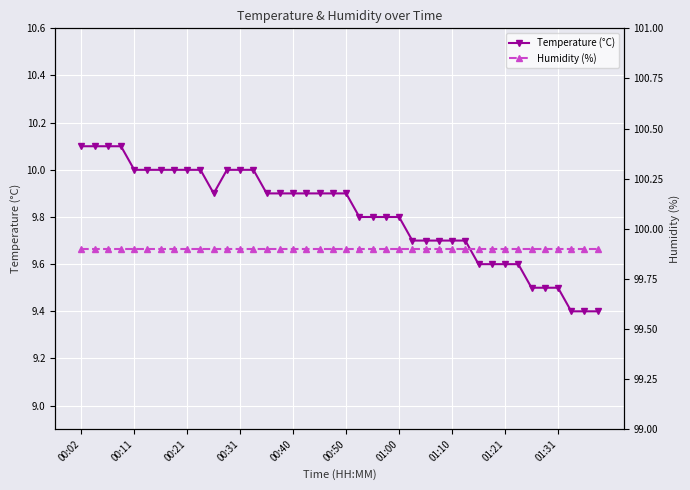

True or false: Temperature (°C) and Humidity (%) cross at least once.

False